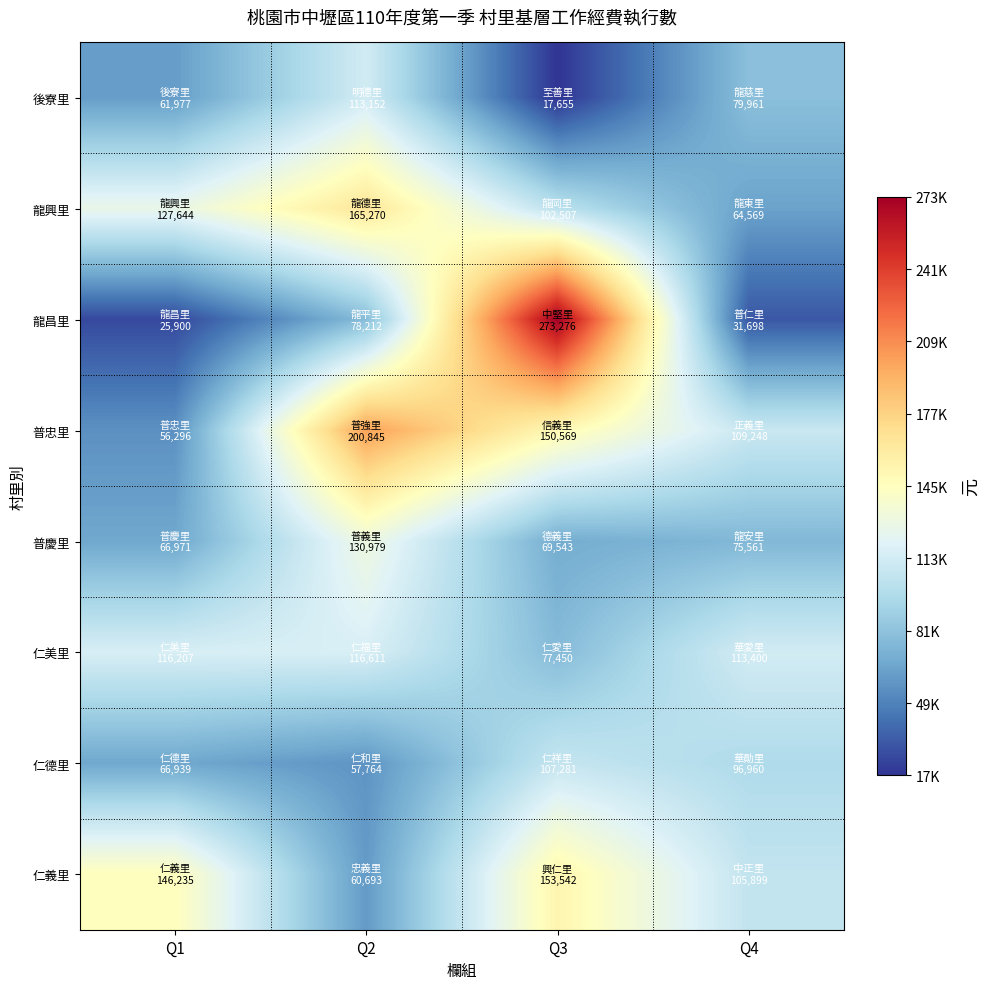

Reading right to left, extract all data points from this chart.

後寮里: Q4=79961	Q3=17655	Q2=113152	Q1=61977
龍興里: Q4=64569	Q3=102507	Q2=165270	Q1=127644
龍昌里: Q4=31698	Q3=273276	Q2=78212	Q1=25900
普忠里: Q4=109248	Q3=150569	Q2=200845	Q1=56296
普慶里: Q4=75561	Q3=69543	Q2=130979	Q1=66971
仁美里: Q4=113400	Q3=77450	Q2=116611	Q1=116207
仁德里: Q4=96960	Q3=107281	Q2=57764	Q1=66939
仁義里: Q4=105899	Q3=153542	Q2=60693	Q1=146235